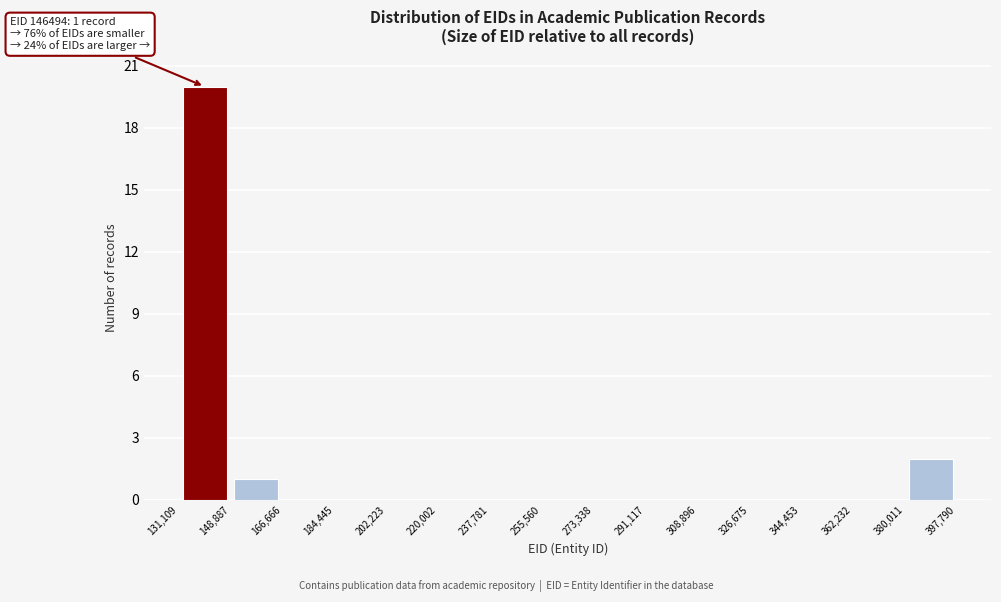

Which range on the x-axis has the tallest bar?

131,109 to 148,887